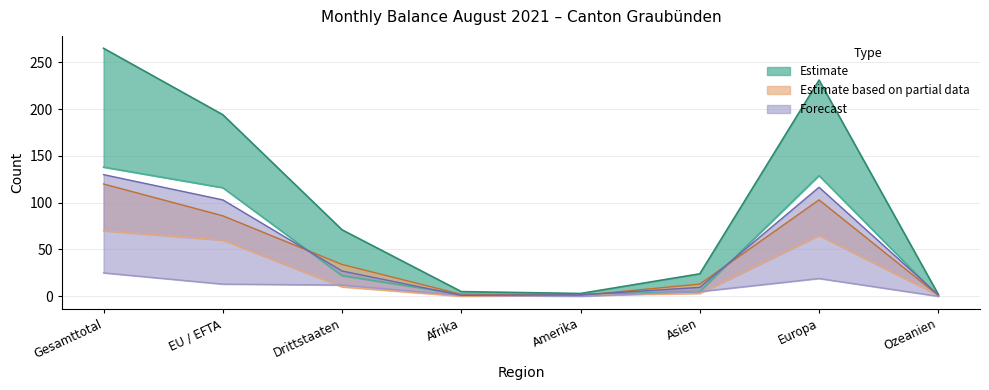

Which category has the lowest value across all series?

Ozeanien